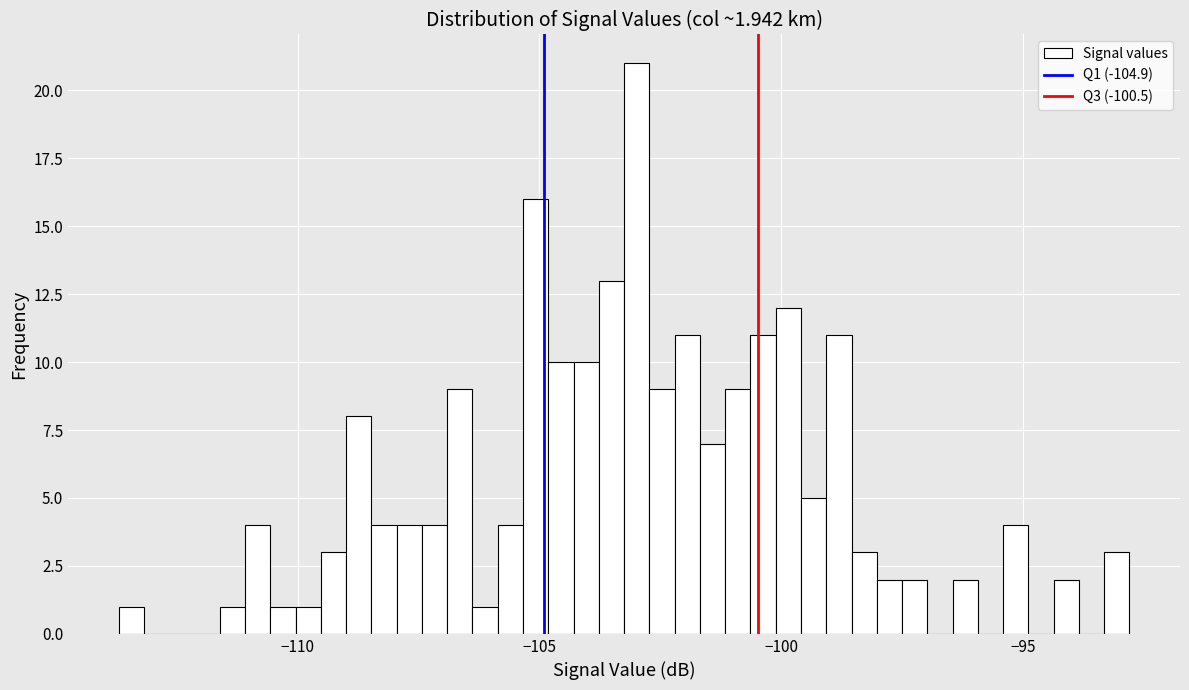

Read against the x-axis, roughly where is the centre of the tallest bar?

-103.0